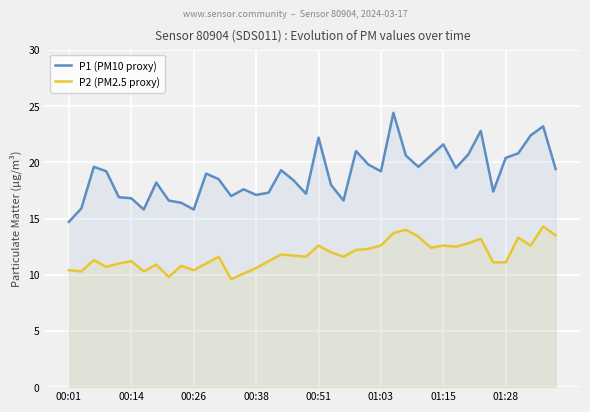

How many data points does each series have?

40